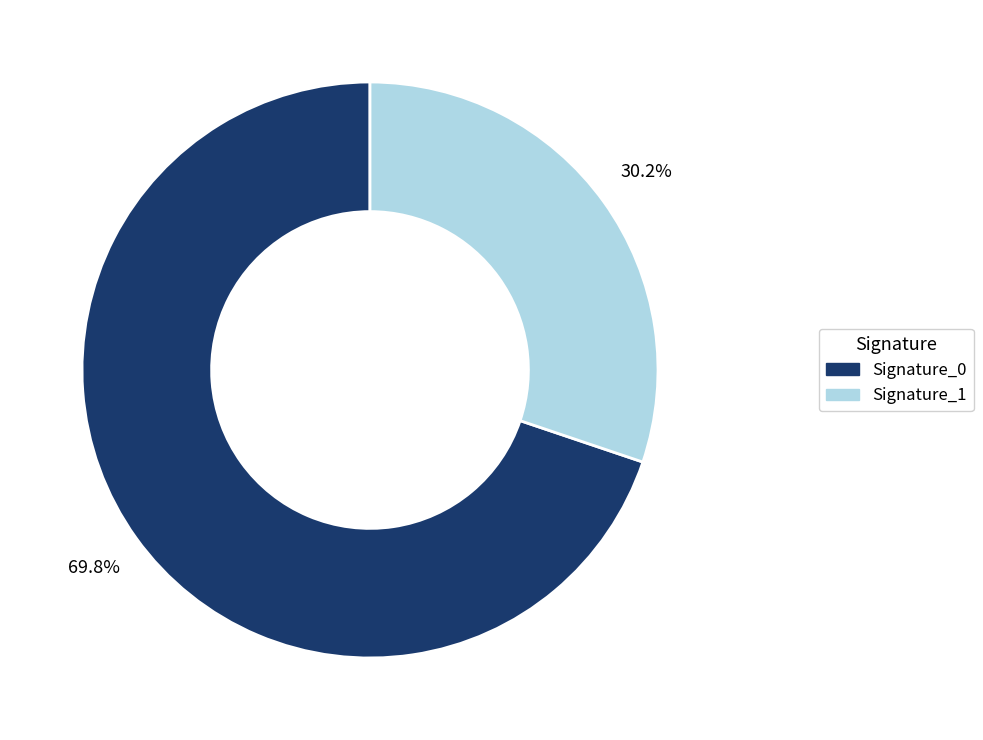

Does any single category account for the majority?

Yes